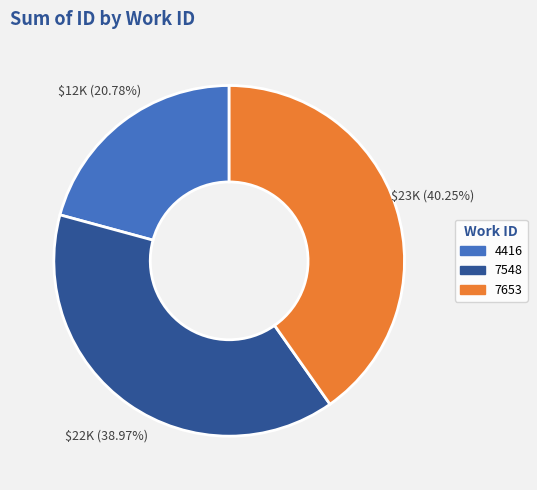

Which has a higher value, 7653 or 4416?

7653